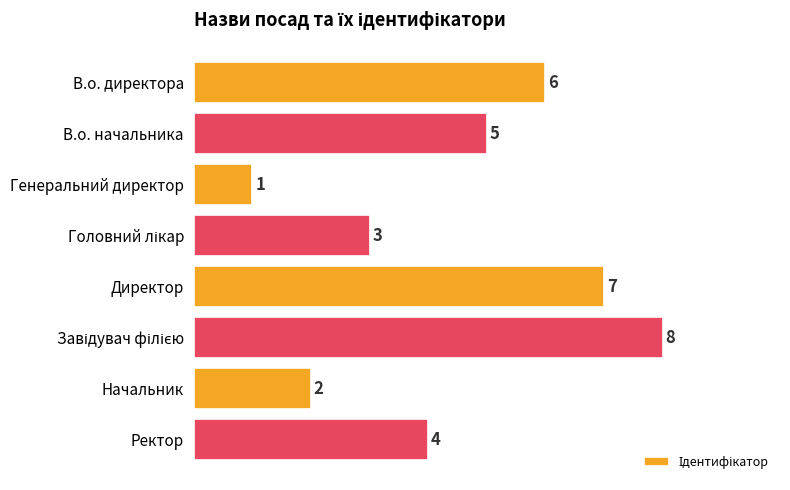

How many data points are less than 5?

4